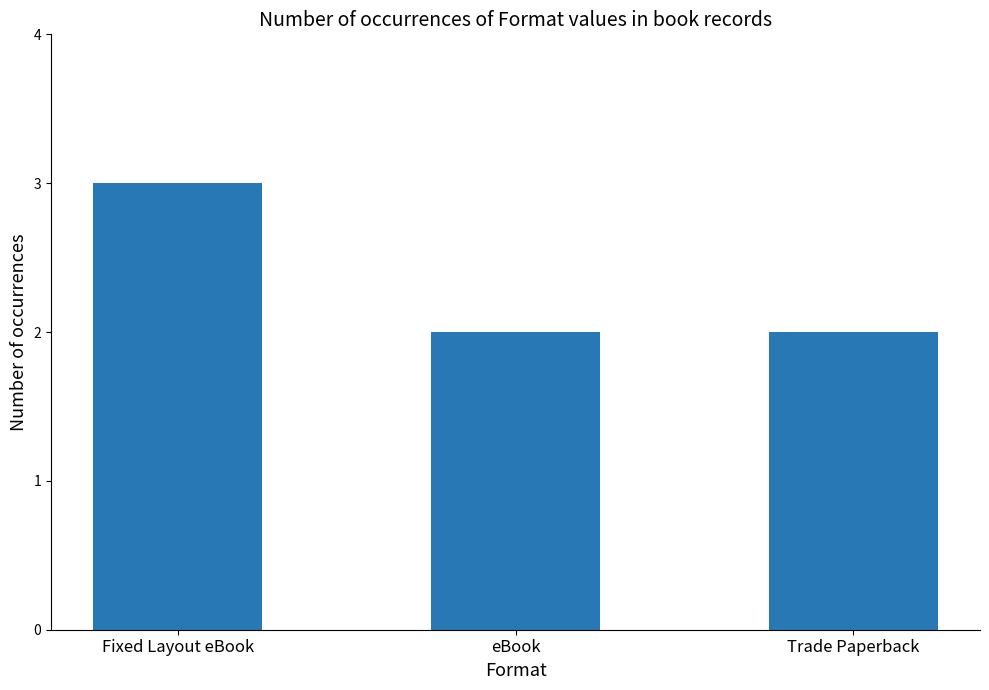

The chart shows a value of 4 at Fixed Layout eBook. True or false?

False